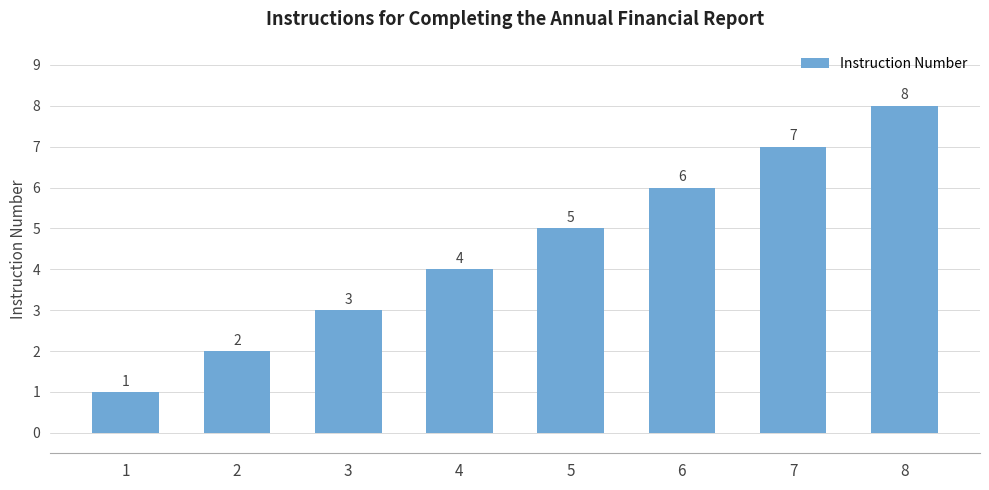

Which category has the highest value across all series?

8